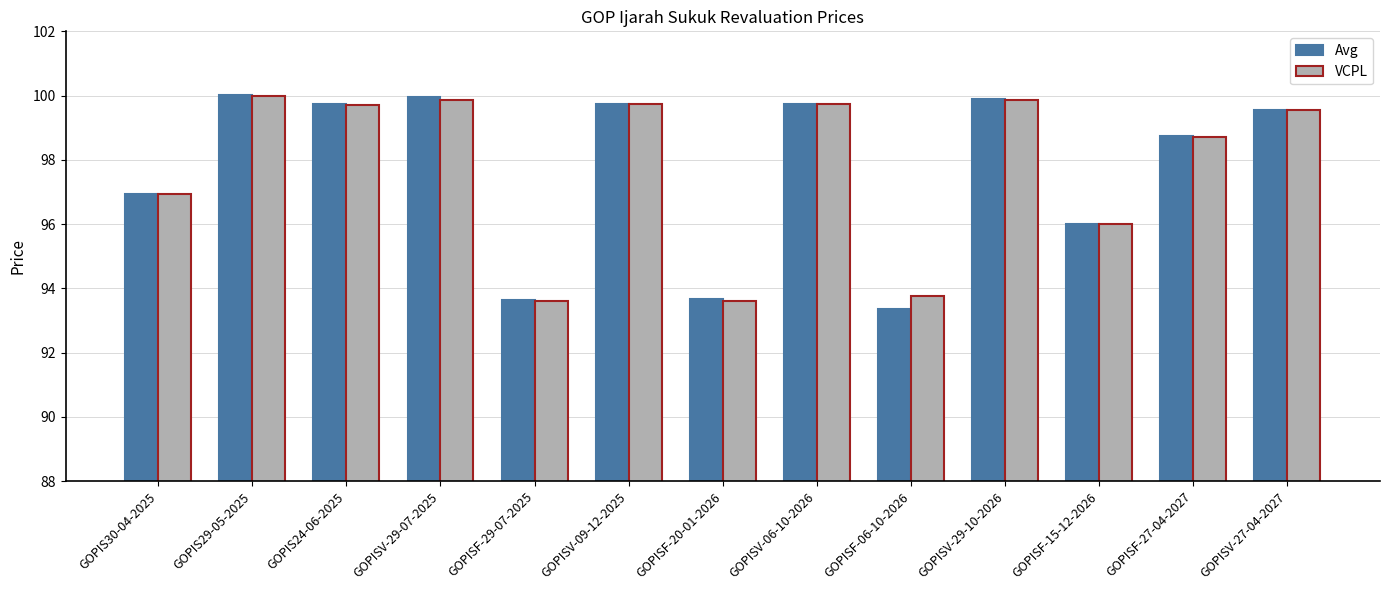

What is the difference between the VCPL values at GOPISV-29-07-2025 and GOPISV-09-12-2025?

0.1